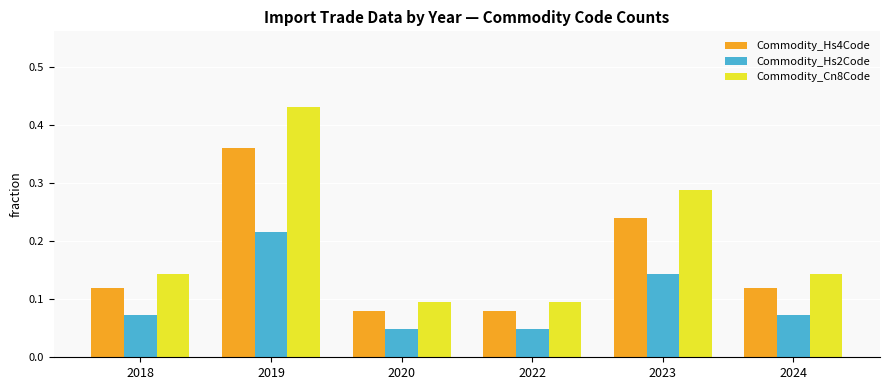

Is it true that Commodity_Hs4Code equals 0.1 at 2022?

True